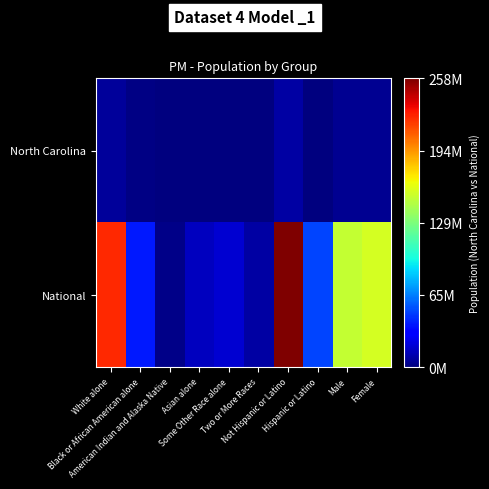

At Two or More Races, list the series in order from largest to smallest.

National, North Carolina